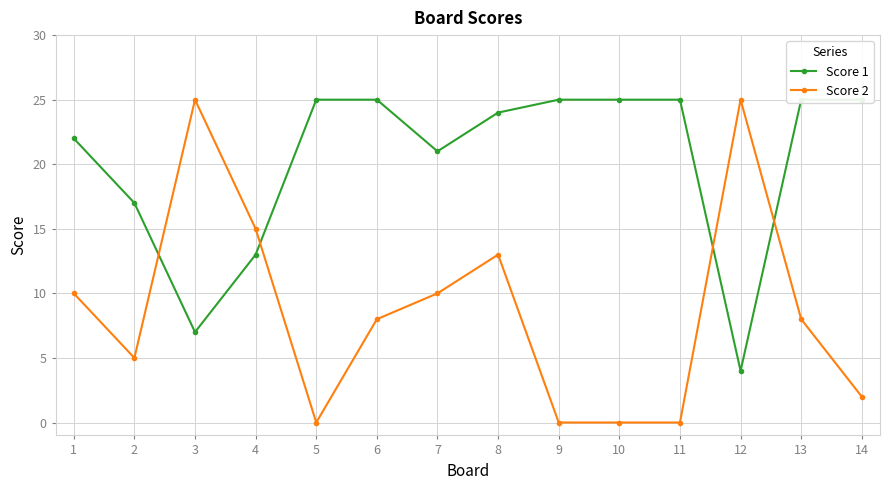

What is the lowest value of the Score 1 series?

4